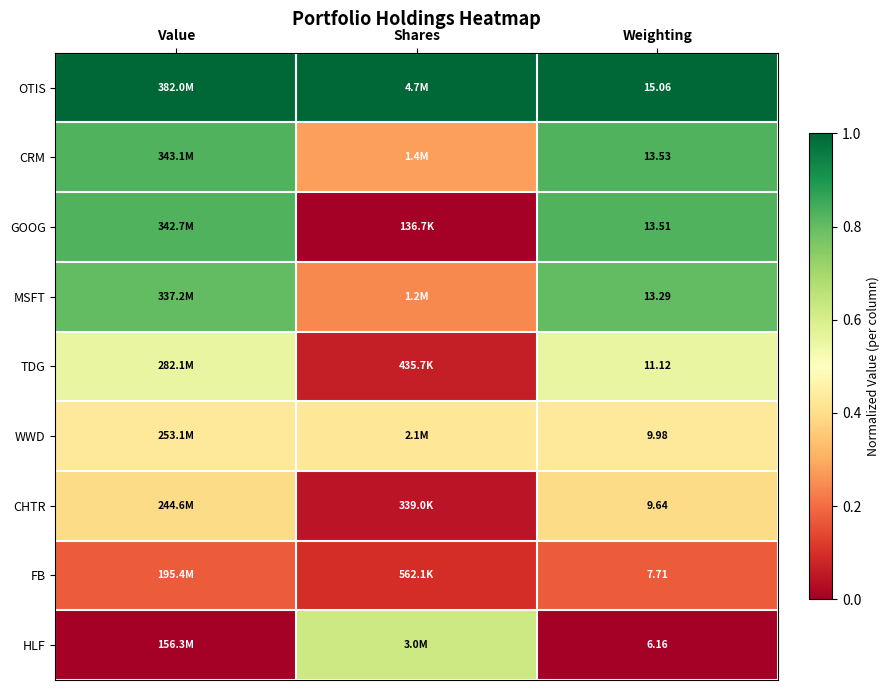

True or false: TDG has a value of 0.1 at Shares.

False